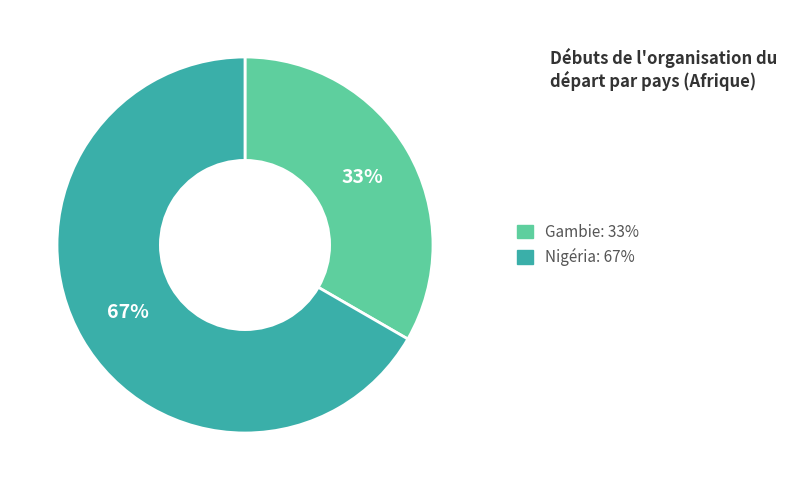

Do Gambie and Nigéria together represent more than half of the pie?

Yes